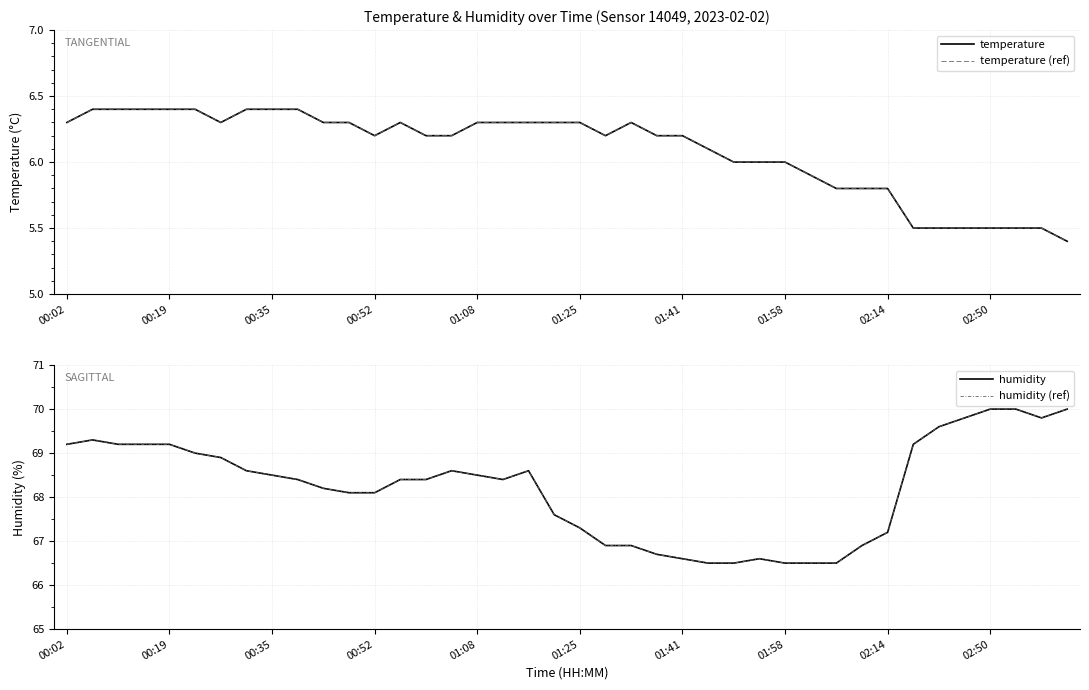

What are all the series names shown in the legend?

temperature, temperature (ref), humidity, humidity (ref)